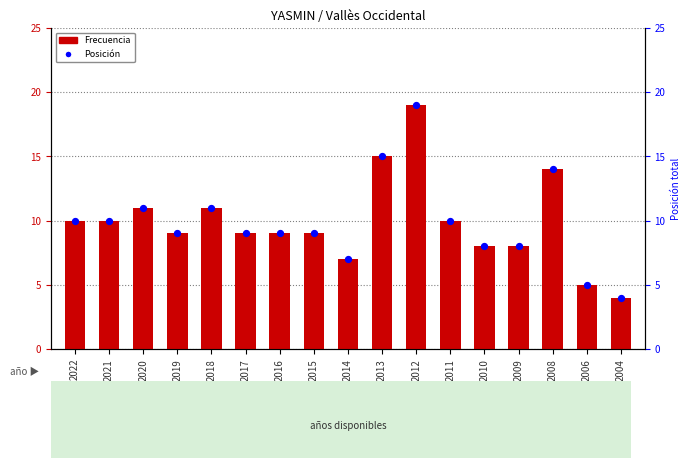

What is the total value across all series at 2014?

14